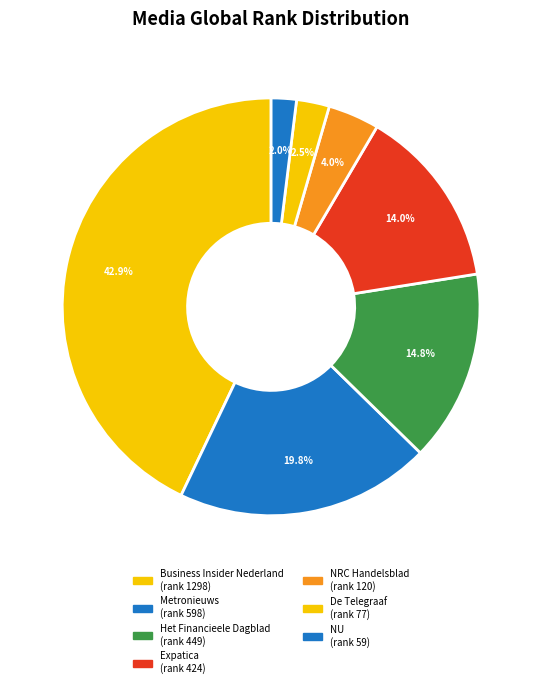

To the nearest percent, what is the combined percentage of NRC Handelsblad and NU?

6%